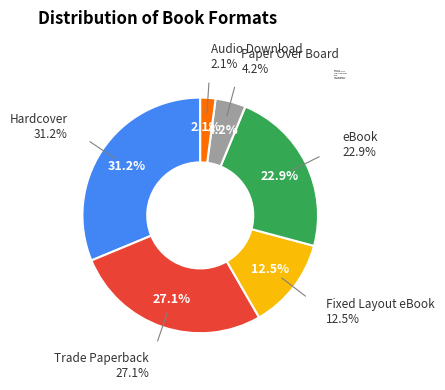

Combined, do Trade Paperback and Hardcover account for over 50%?

Yes